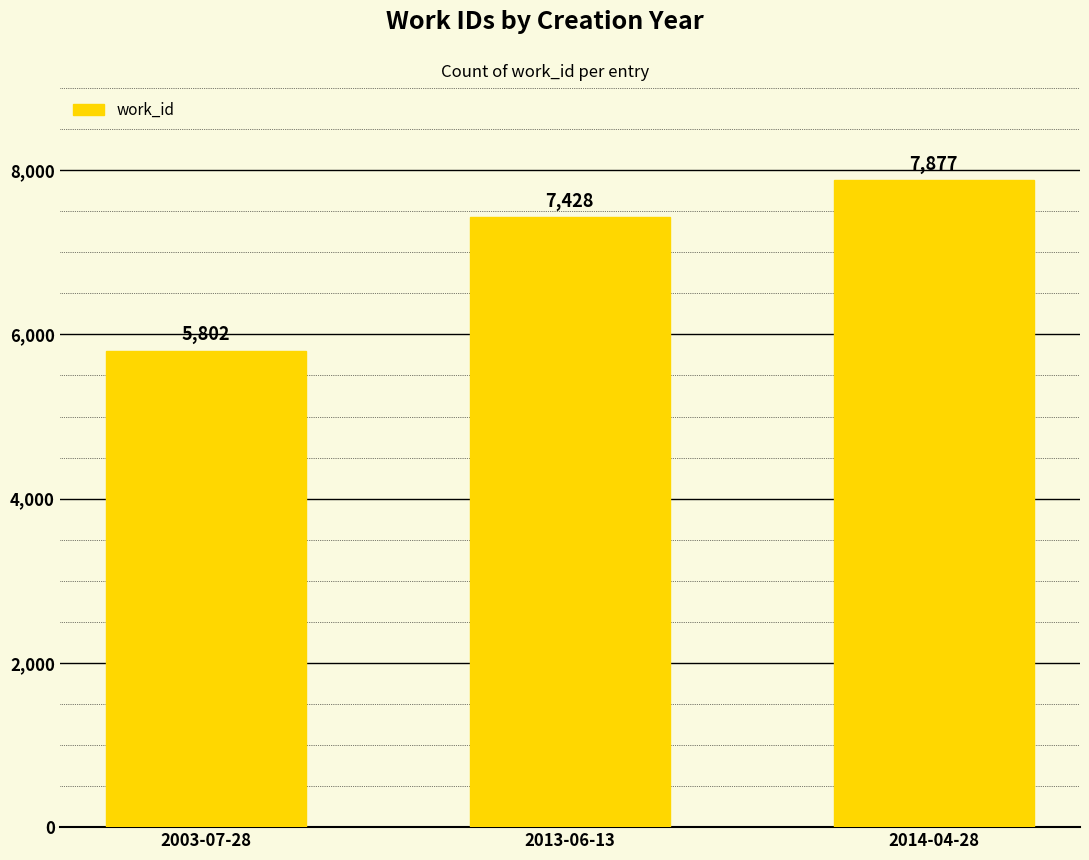

How many values are between 5802 and 7877?

3